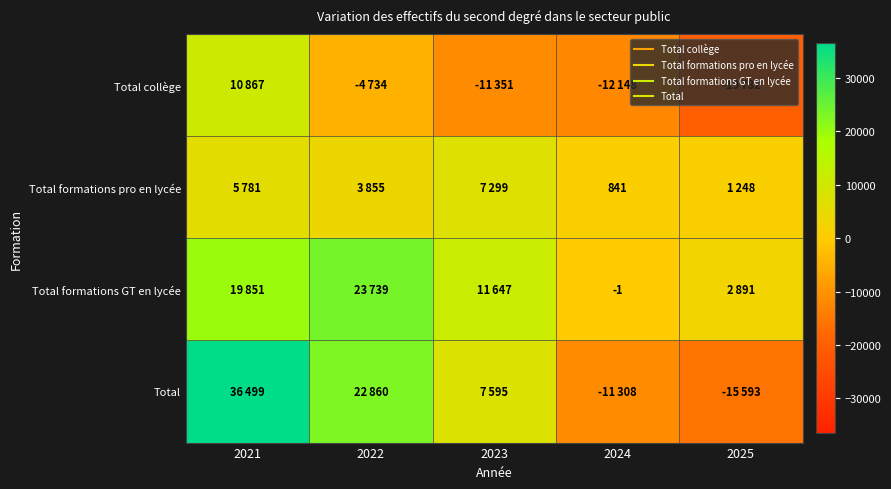

What is the total value across all series at 2024?

-22616